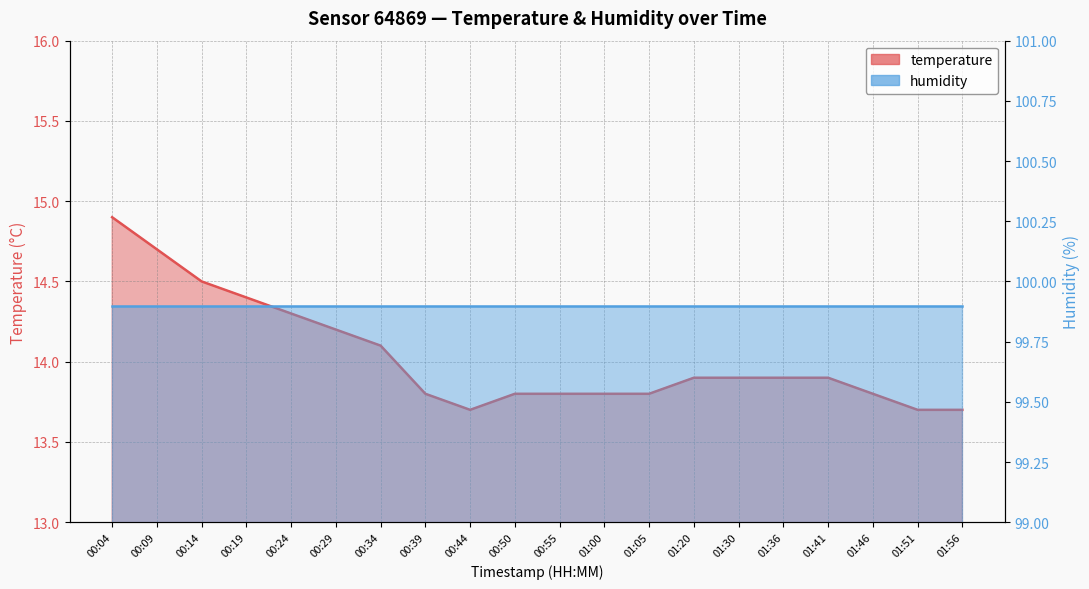

The value at 00:19 is 23.6. True or false?

False